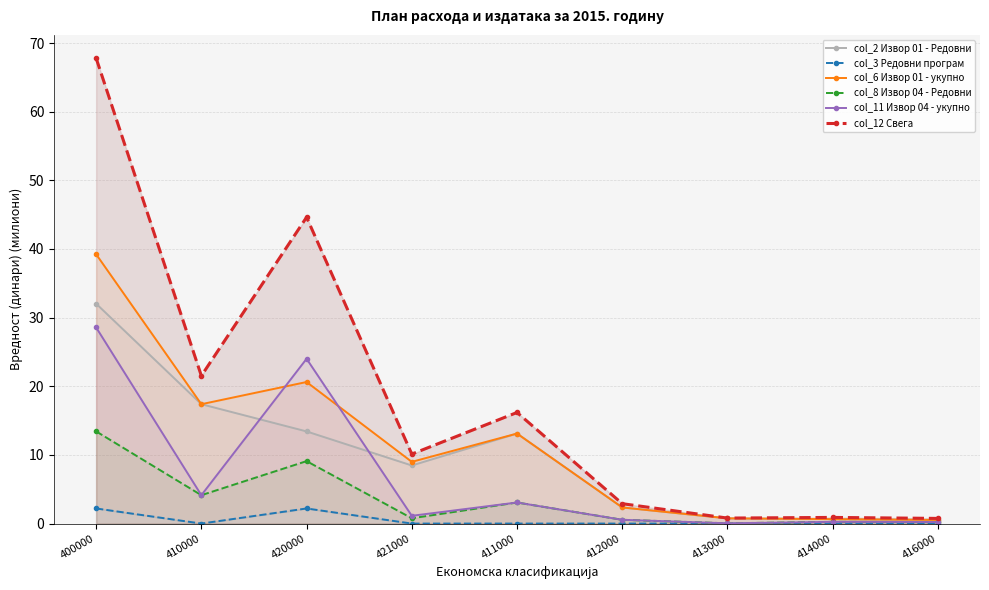

What value does the col_2 Извор 01 - Редовни series have at 416000?

0.5